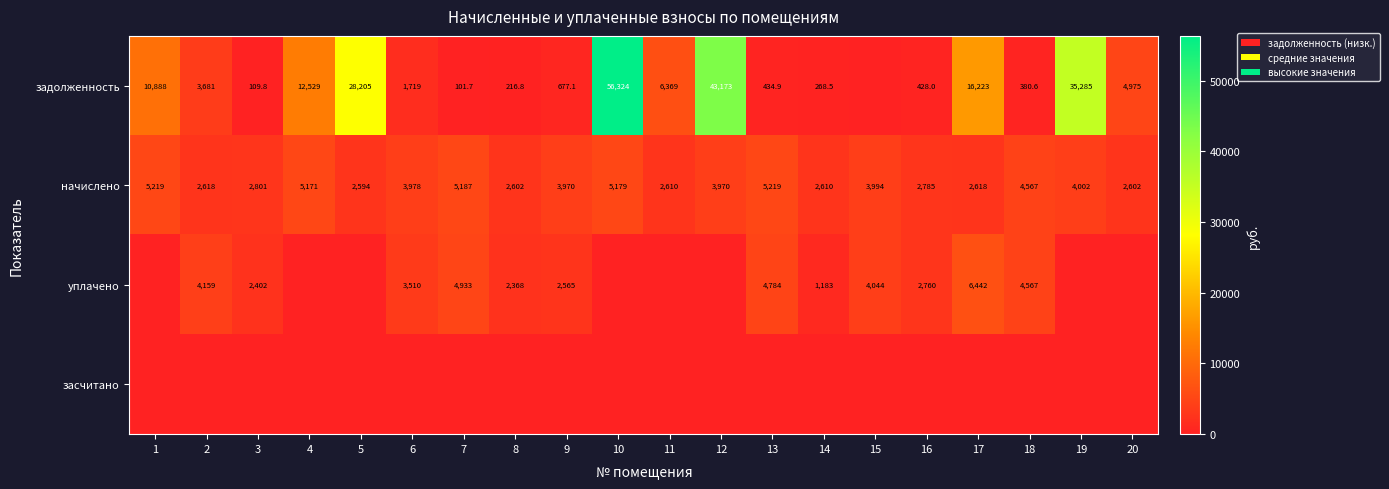

Which category has the highest value across all series?

10